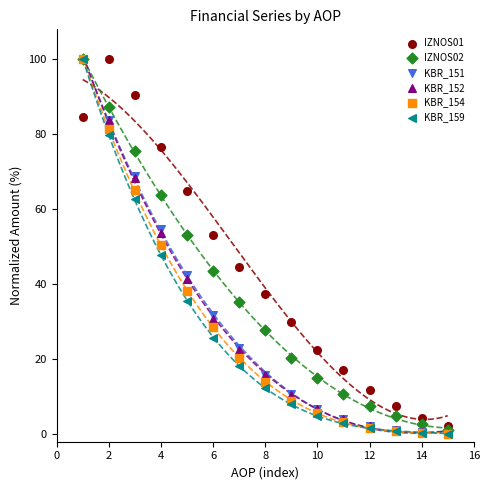

Which series has the widest spread of Y values?

KBR_154